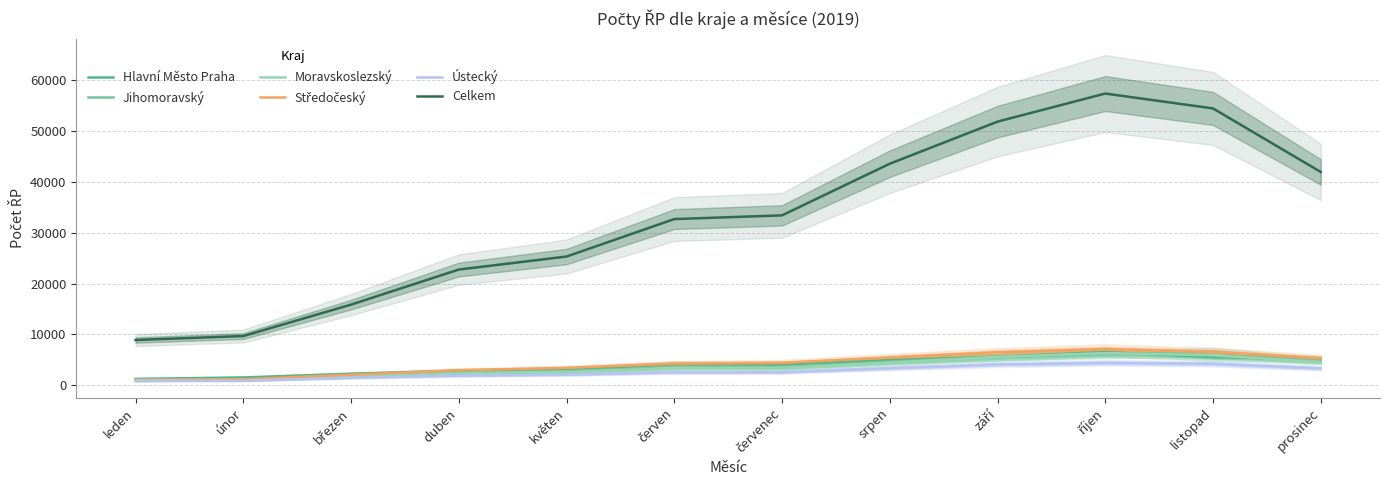

At which label does Moravskoslezský reach its minimum?

leden